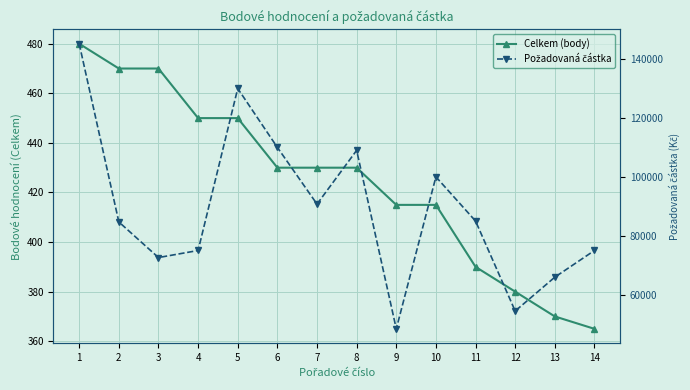

How many values in the Požadovaná částka series exceed 85000?

6